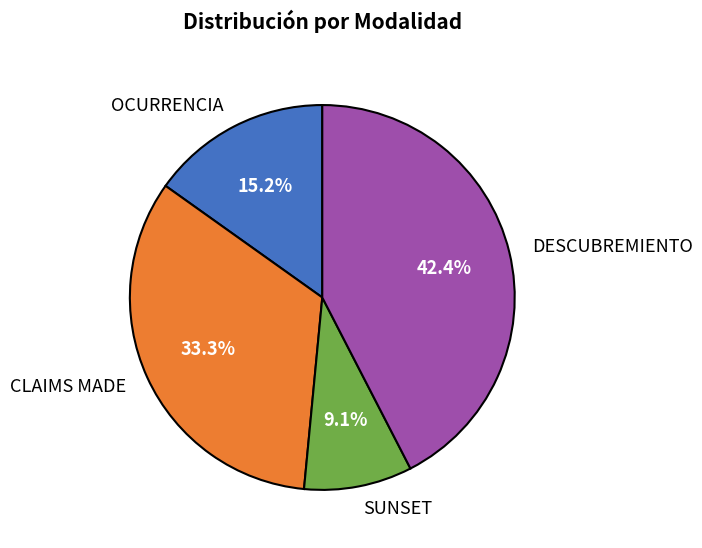

What is the largest slice in the pie chart?

DESCUBREMIENTO